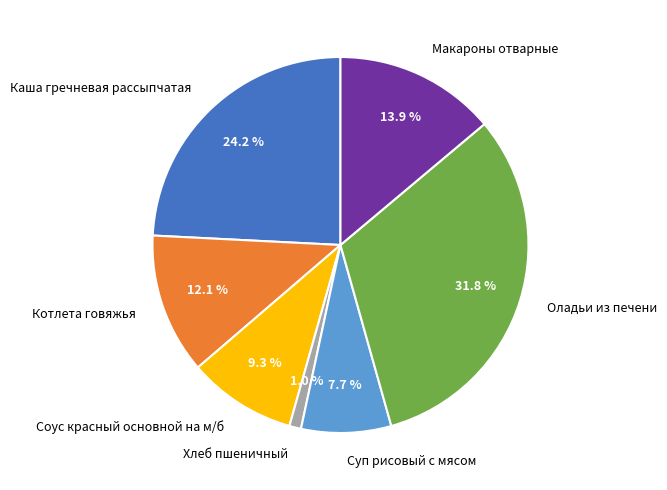

Rank the categories by value from lowest to highest.

Хлеб пшеничный, Суп рисовый с мясом, Соус красный основной на м/б, Котлета говяжья, Макароны отварные, Каша гречневая рассыпчатая, Оладьи из печени